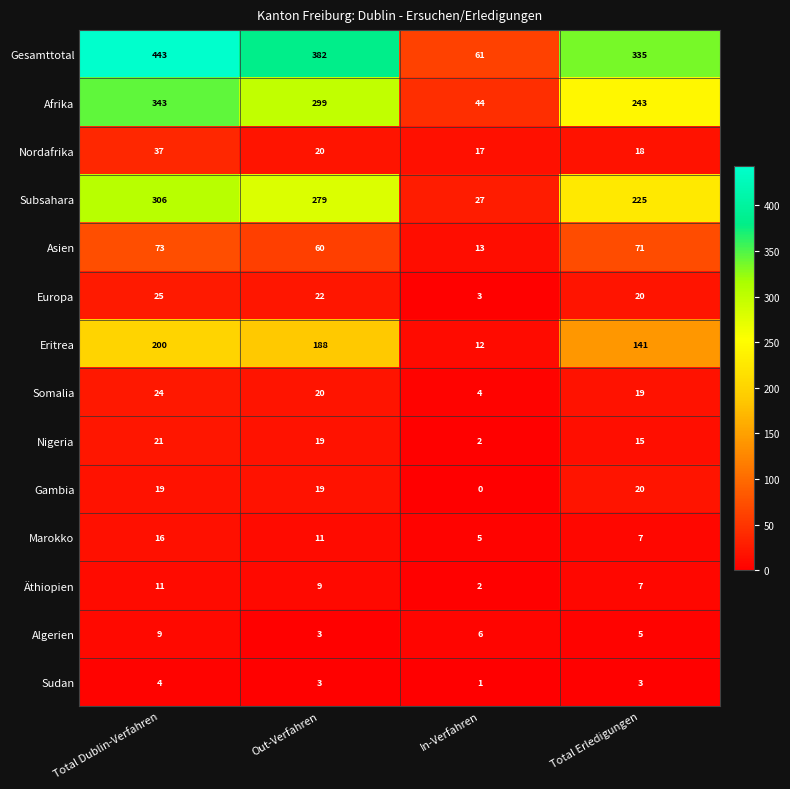

Where does the Somalia series first go above 20?

Total Dublin-Verfahren